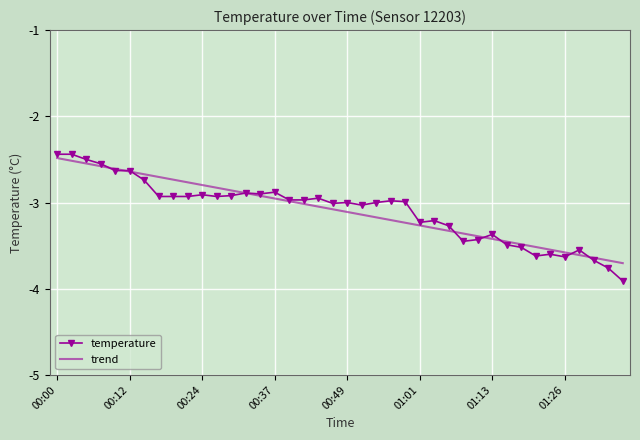

Which series has the largest range (max minus min)?

temperature